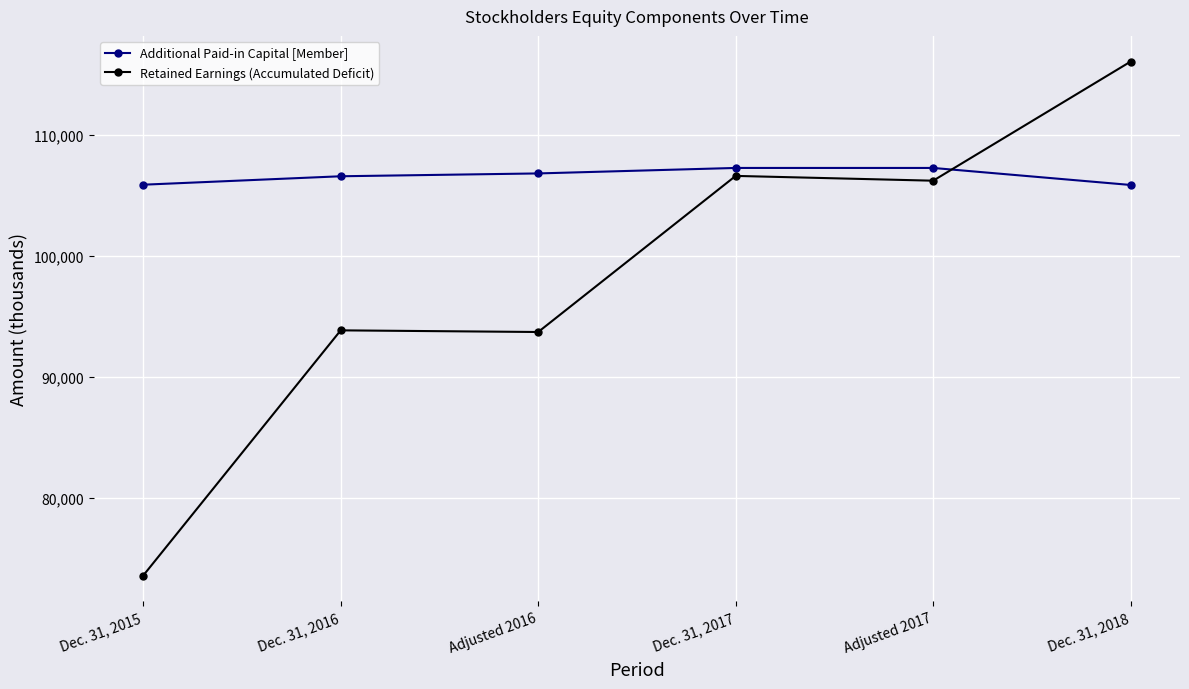

Rank the categories by Retained Earnings (Accumulated Deficit) value from highest to lowest.

Dec. 31, 2018, Dec. 31, 2017, Adjusted 2017, Dec. 31, 2016, Adjusted 2016, Dec. 31, 2015